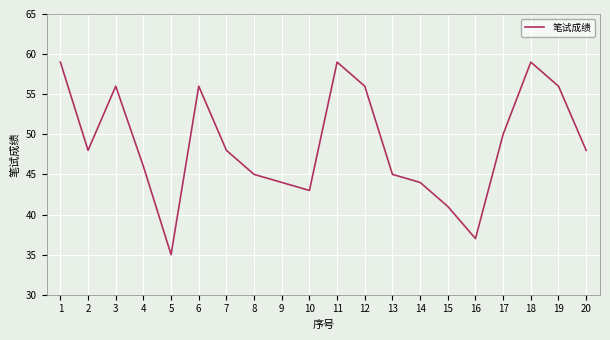

What is the difference between the second highest and second lowest values?

22